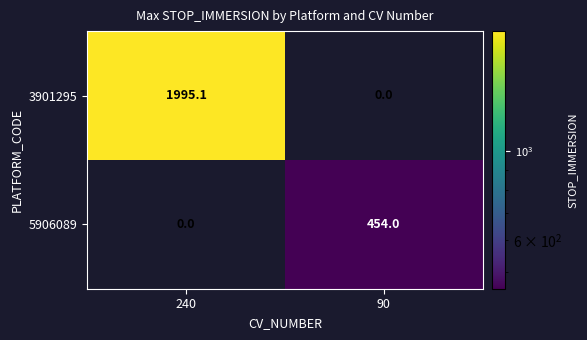

At how many categories does at least one series exceed 549?

1